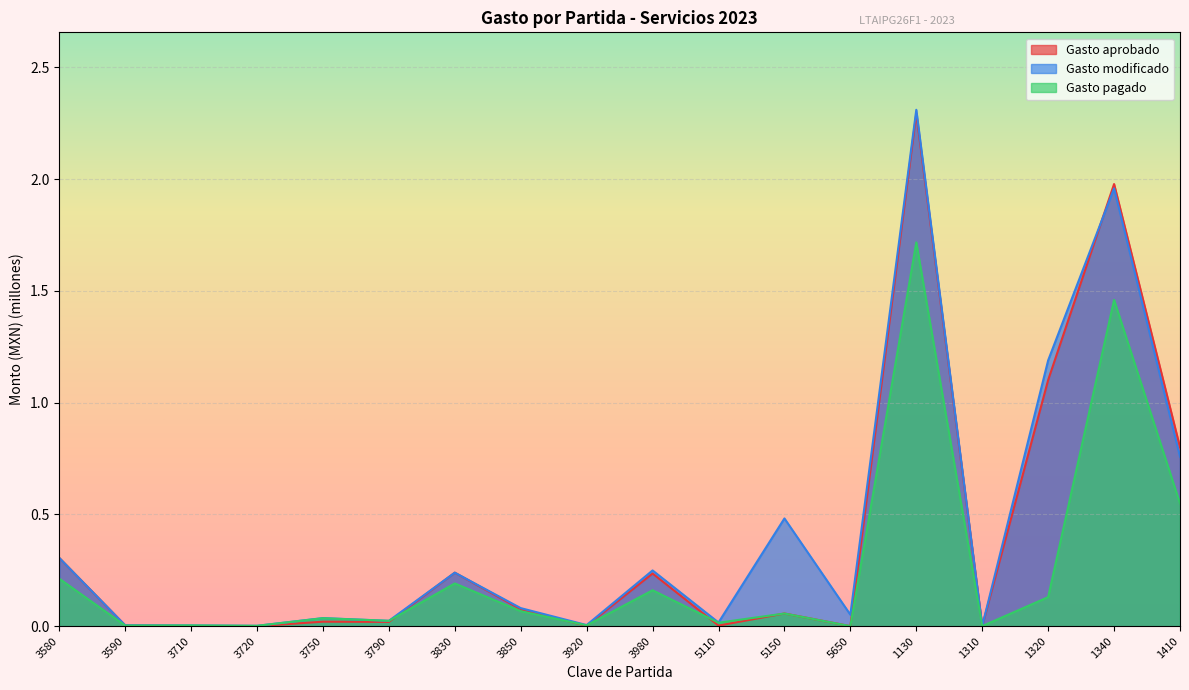

What value does the Gasto modificado series have at 5650?

0.1